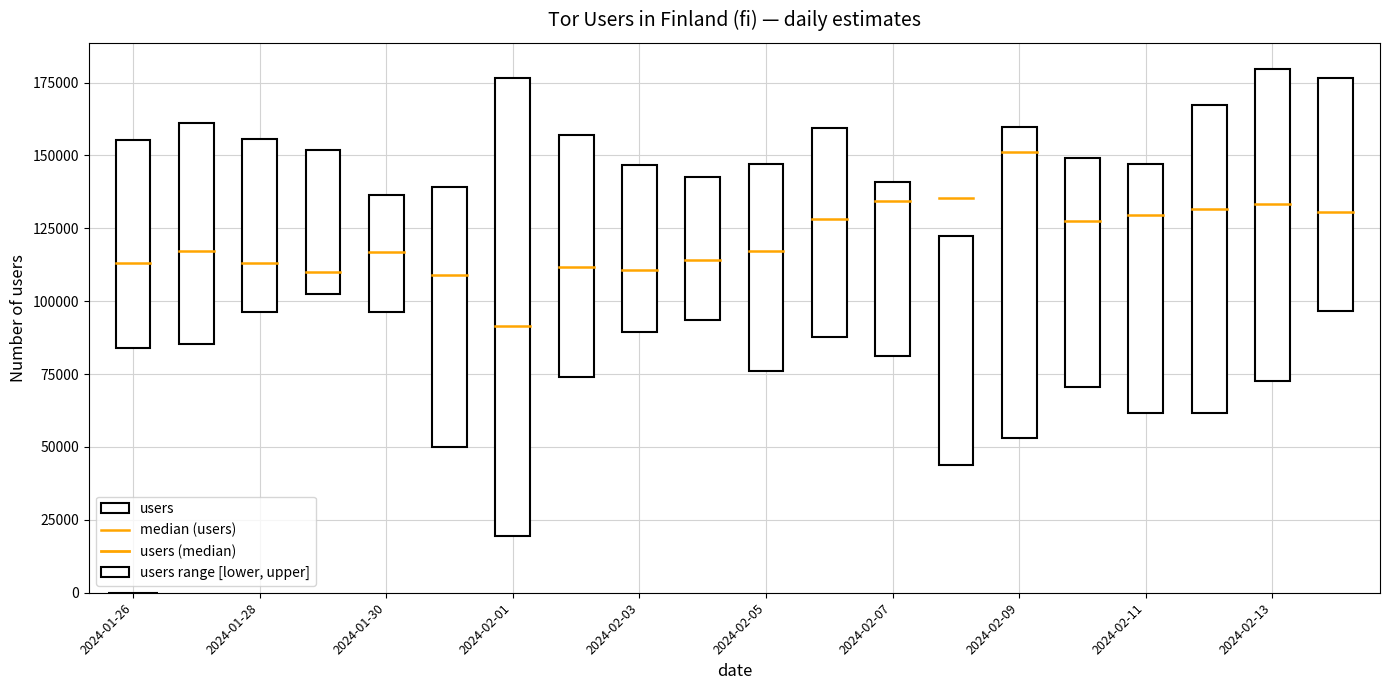

Are the bars grouped side by side (vs. stacked)?

Yes